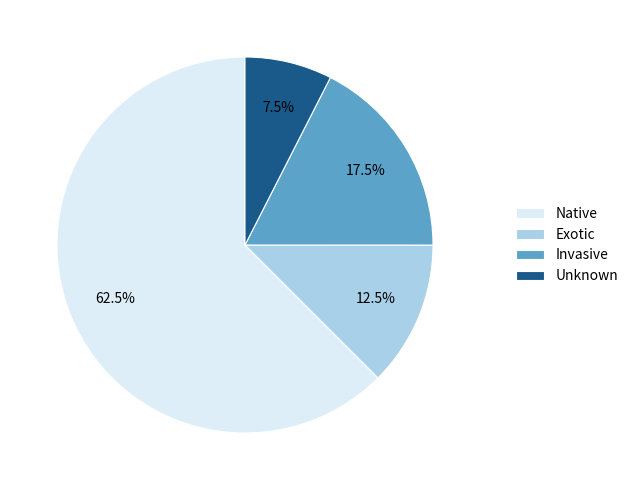

Does any single category account for the majority?

Yes